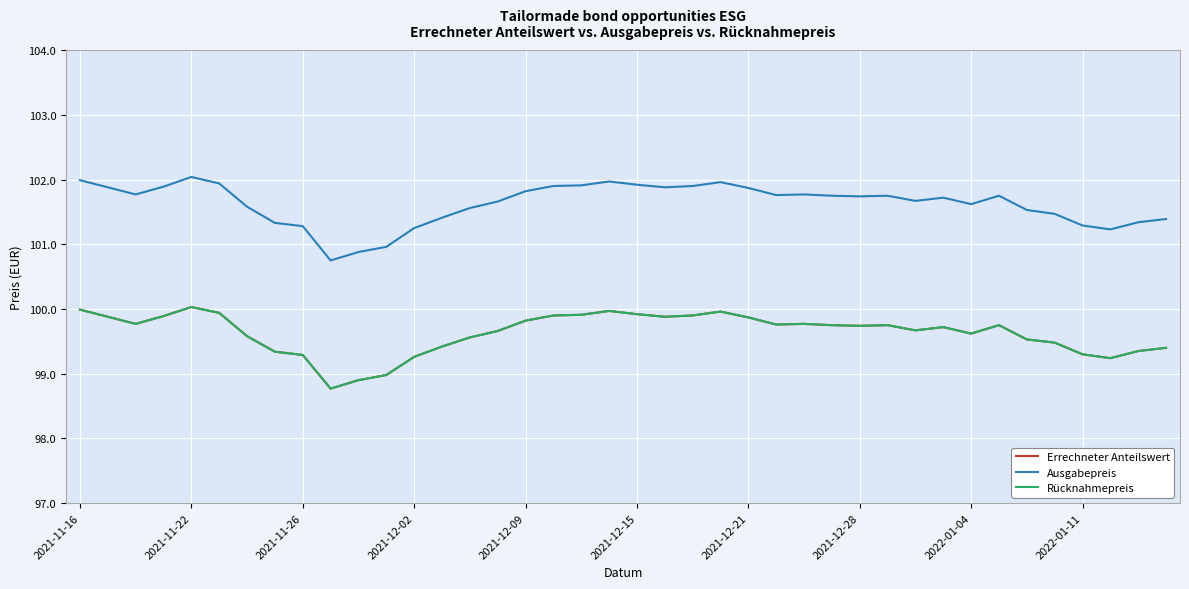

How many interior local valleys does the Errechneter Anteilswert series have?

8